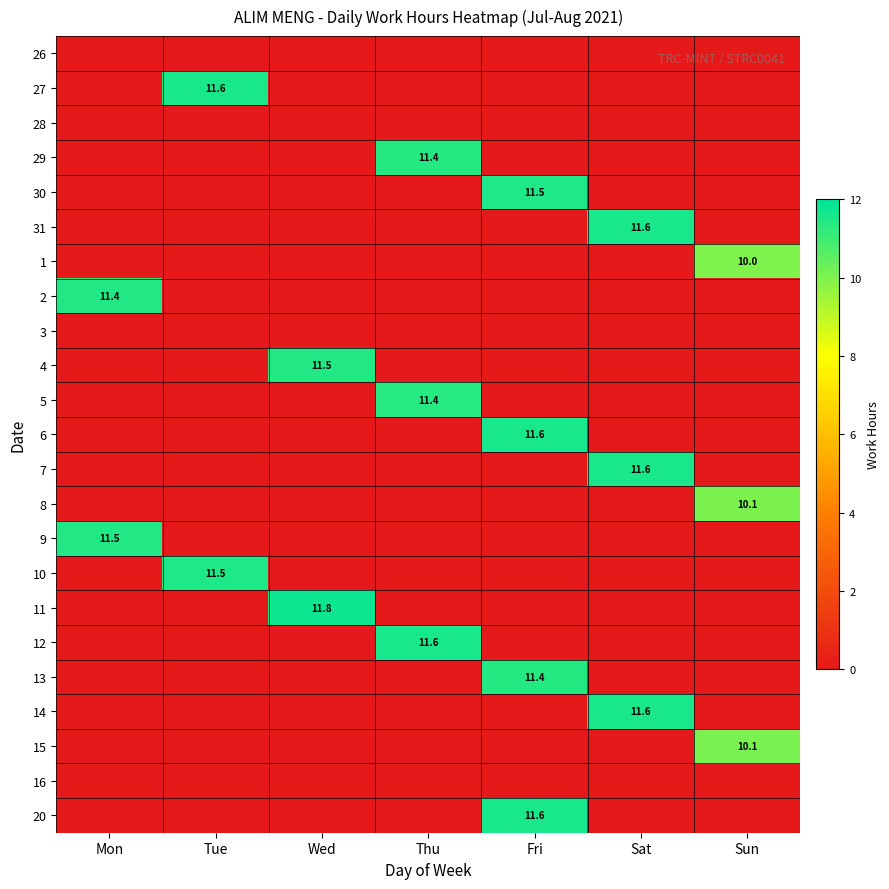

How many positive values does the 9 series have?

1